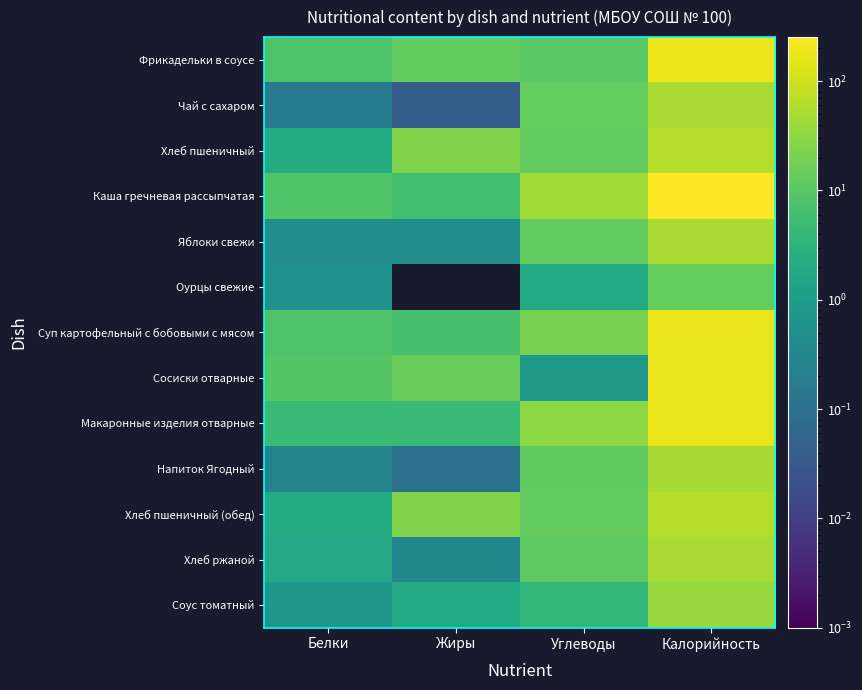

Rank the series by their maximum value, from lowest to highest.

Оурцы свежие, Соус томатный, Напиток Ягодный, Чай с сахаром, Хлеб ржаной, Яблоки свежи, Хлеб пшеничный, Хлеб пшеничный (обед), Суп картофельный с бобовыми с мясом, Сосиски отварные, Макаронные изделия отварные, Фрикадельки в соусе, Каша гречневая рассыпчатая